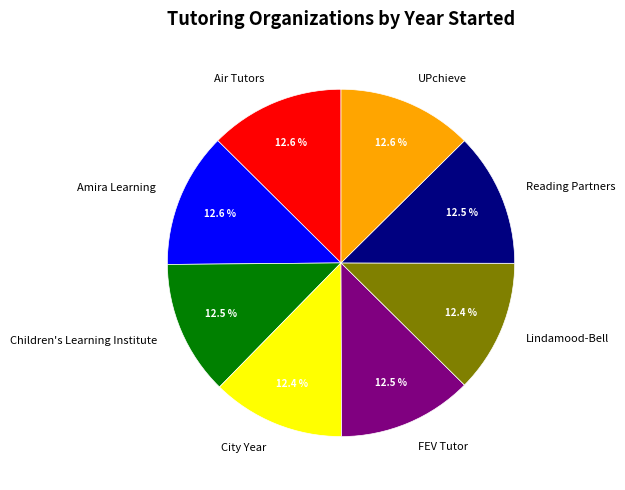

Count the number of slices in the pie.

8